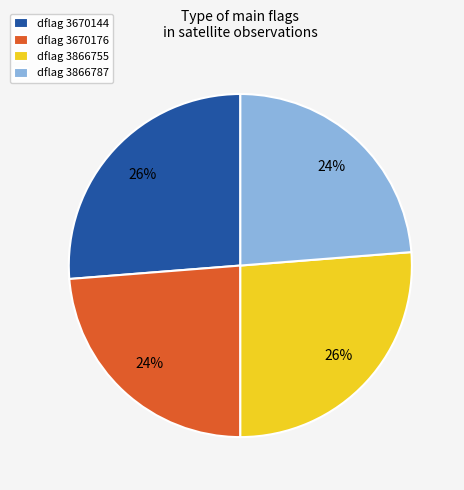

To the nearest percent, what is the average slice percentage?

25%